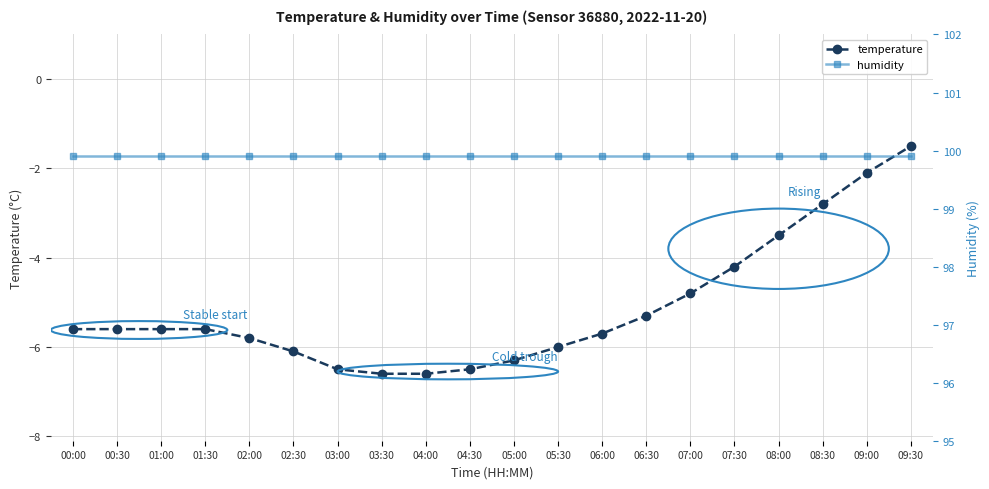

Is it true that temperature equals -3.9 at 04:30?

False